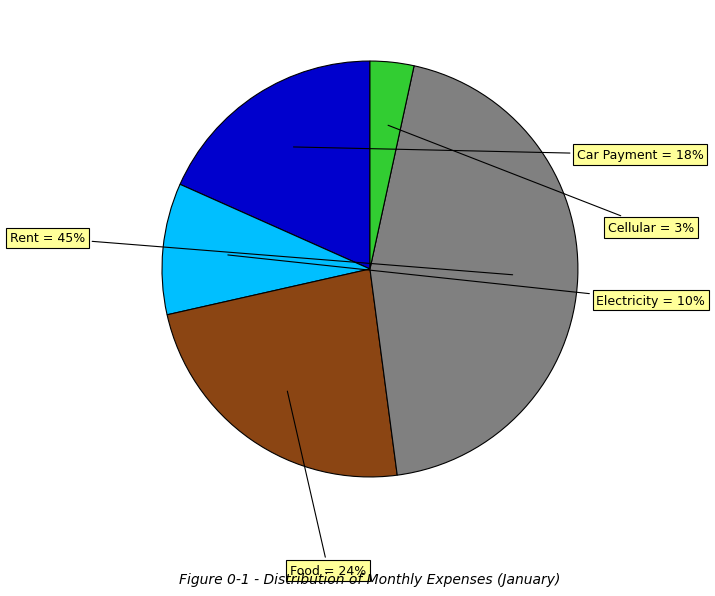

To the nearest percent, what portion does Electricity represent?

10%